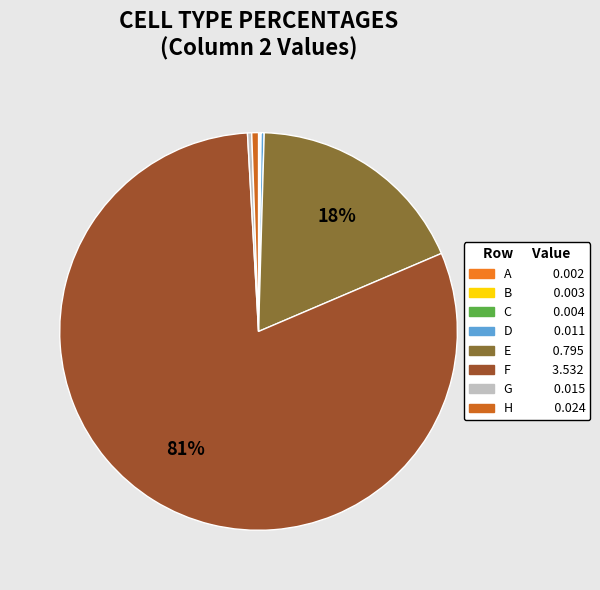

What percentage is the H slice, to the nearest percent?

1%